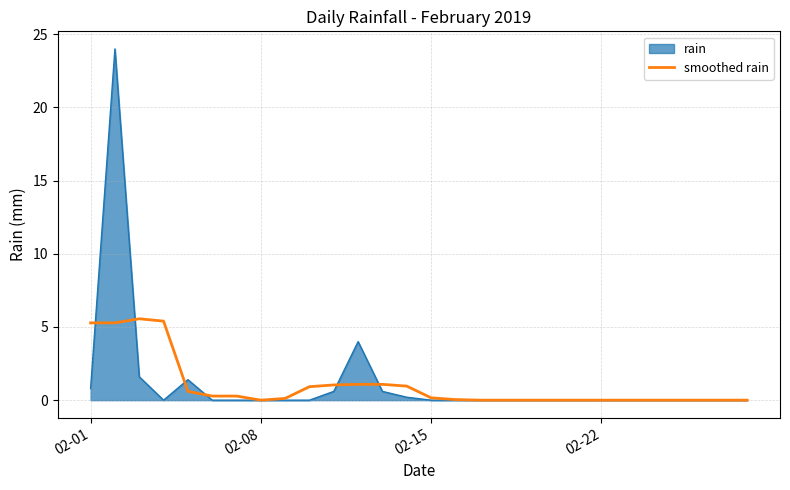

Rank the series by their maximum value, from lowest to highest.

smoothed rain, rain